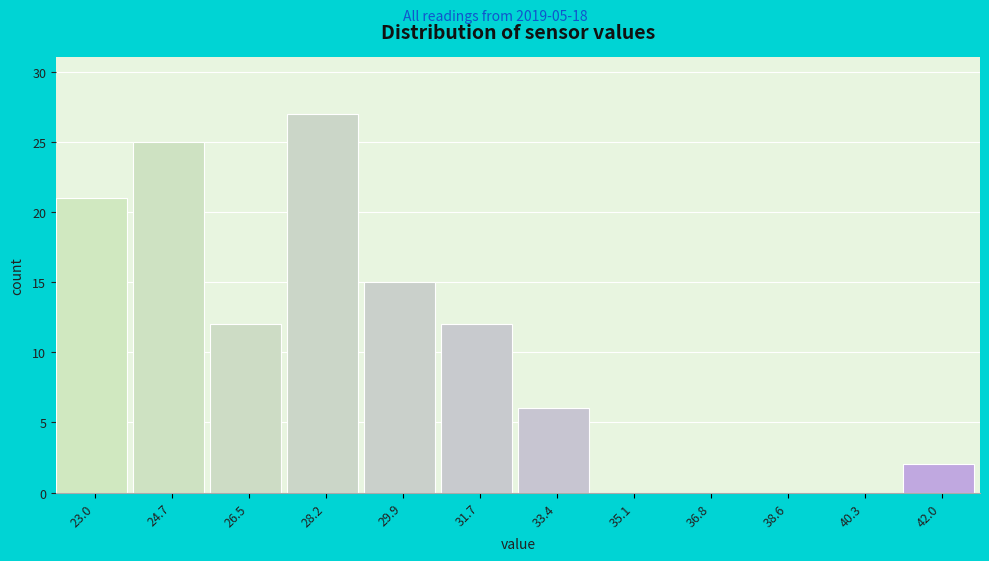

Reading left to right, extract all data points from this chart.

23.0=21	24.7=25	26.5=12	28.2=27	29.9=15	31.7=12	33.4=6	35.1=0	36.8=0	38.6=0	40.3=0	42.0=2